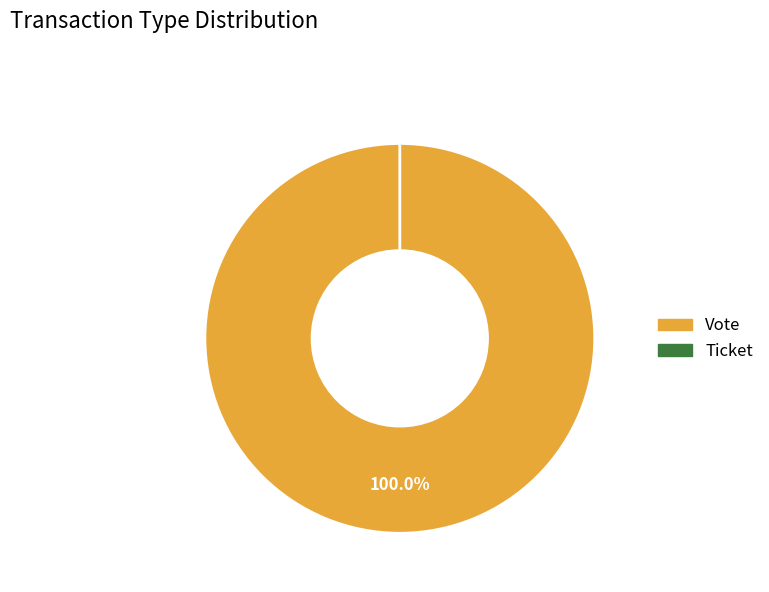

True or false: Vote accounts for 100% of the total.

True